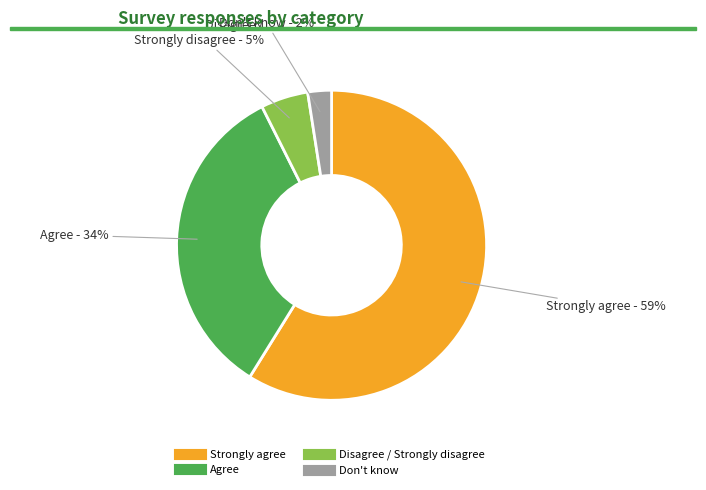

Is there a majority slice in this chart?

Yes